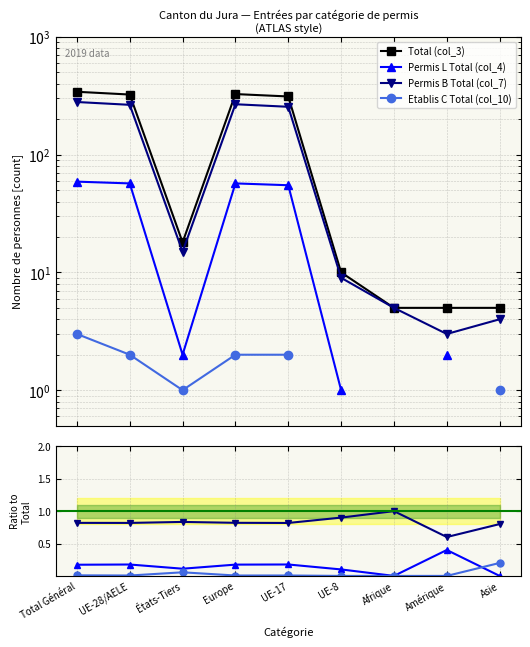

Is it true that Permis B Total (col_7) equals 0.8 at Total Général?

True